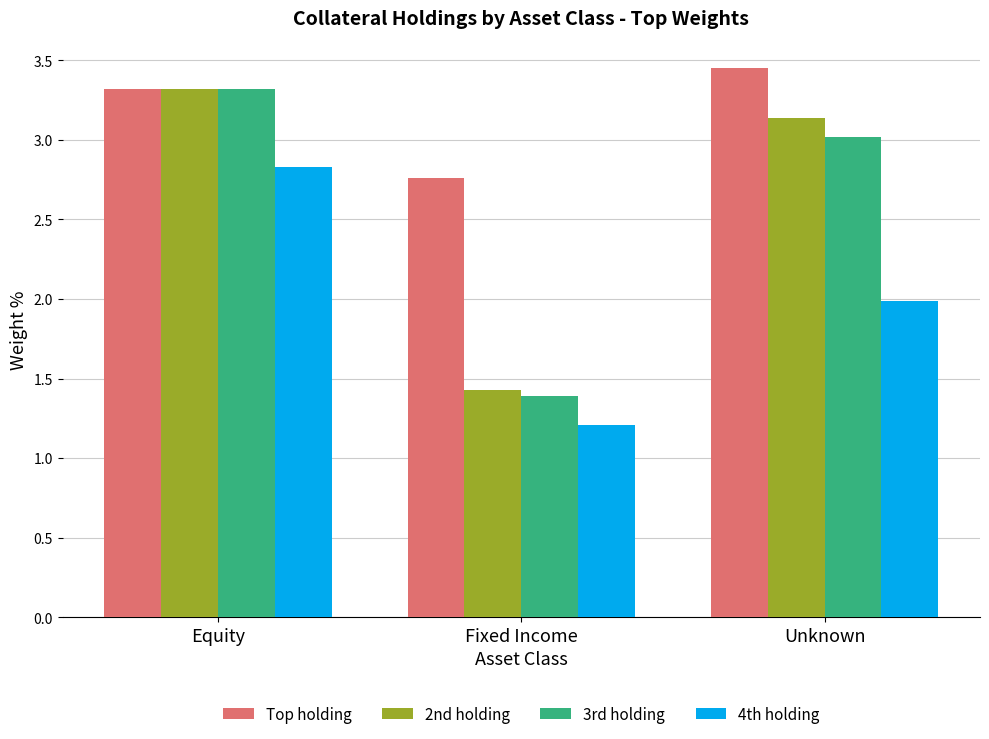

How many distinct data groups are displayed?

4